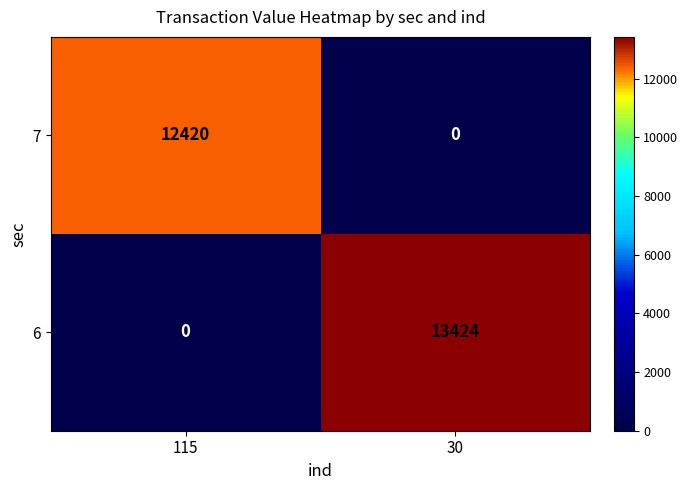

What is the sum of the 7 values at 30 and 115?

12420